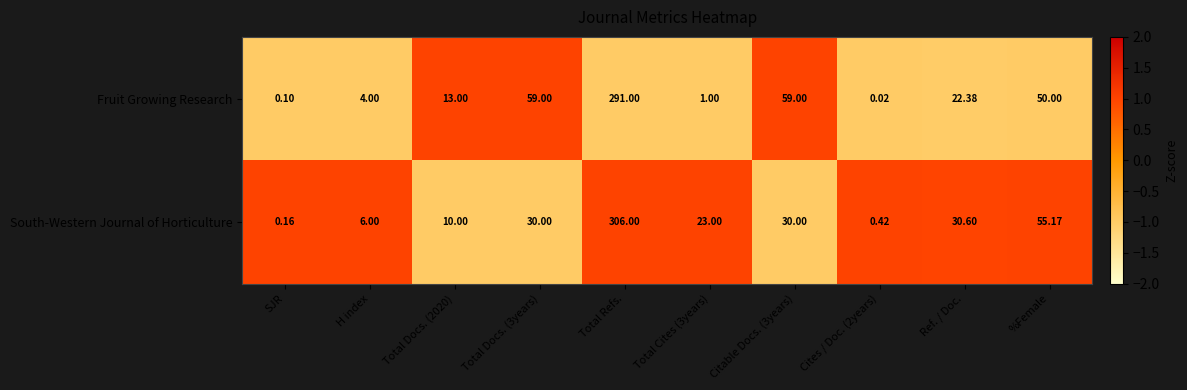

Which series has the largest total across all categories?

Fruit Growing Research